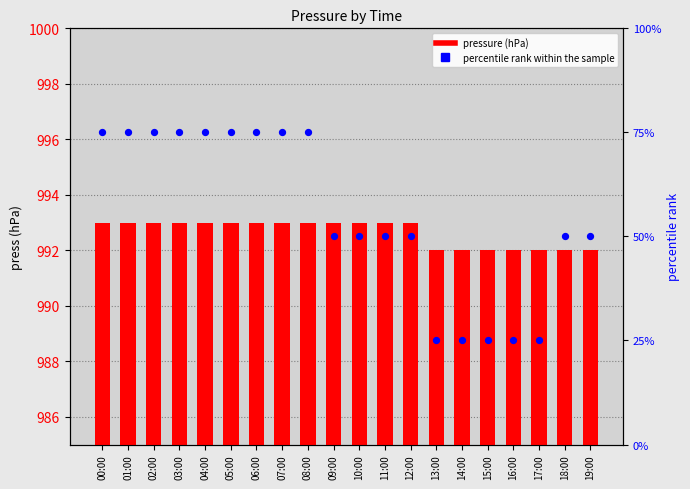

Is the value of percentile rank within the sample at 18:00 greater than the value of pressure (hPa) at 13:00?

Yes